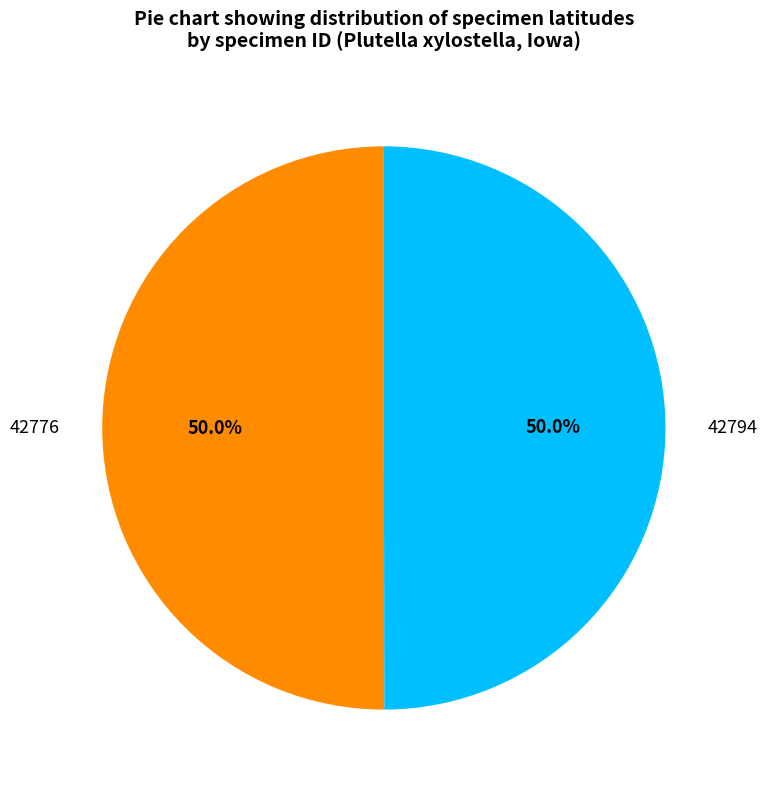

Combined, do 42776 and 42794 account for over 50%?

Yes